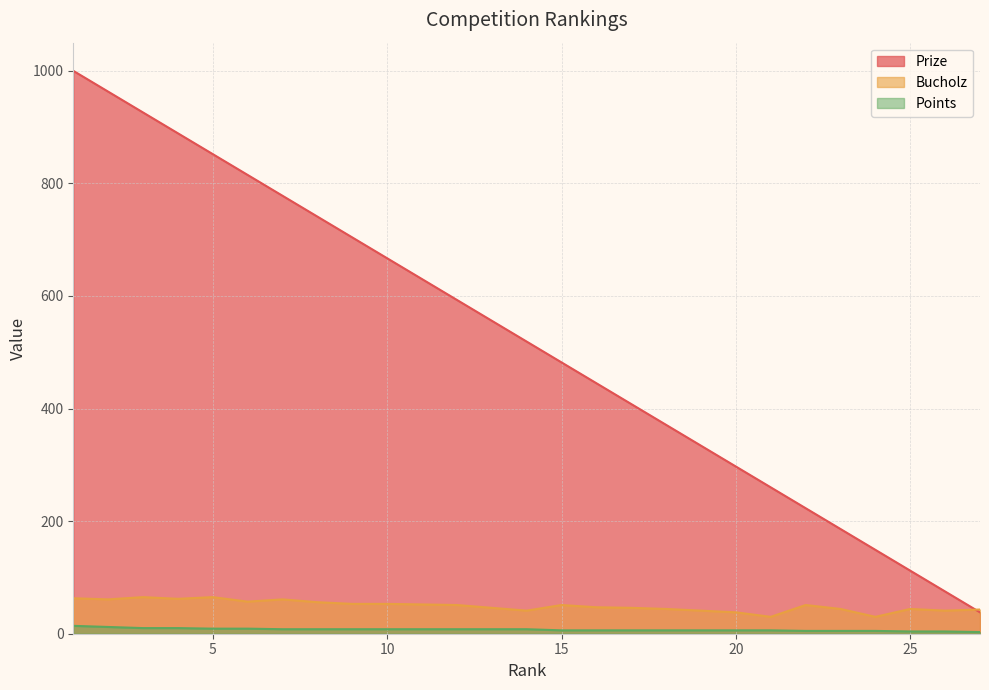

At 16, list the series in order from largest to smallest.

Prize, Bucholz, Points